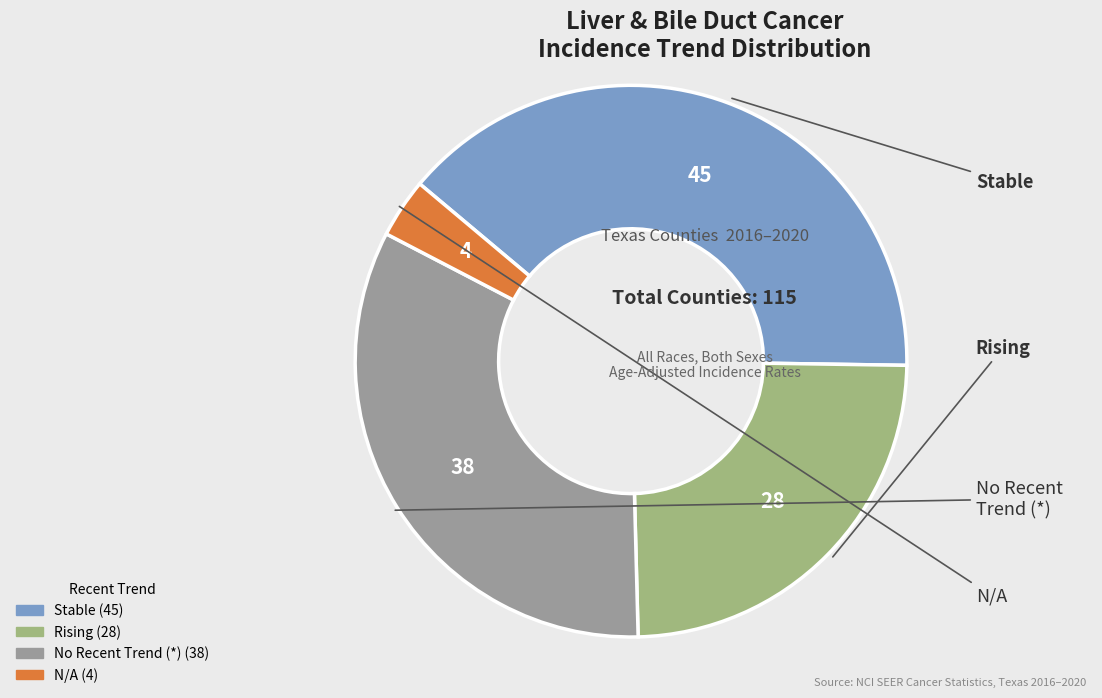

Is there any slice that represents more than half of the pie?

No